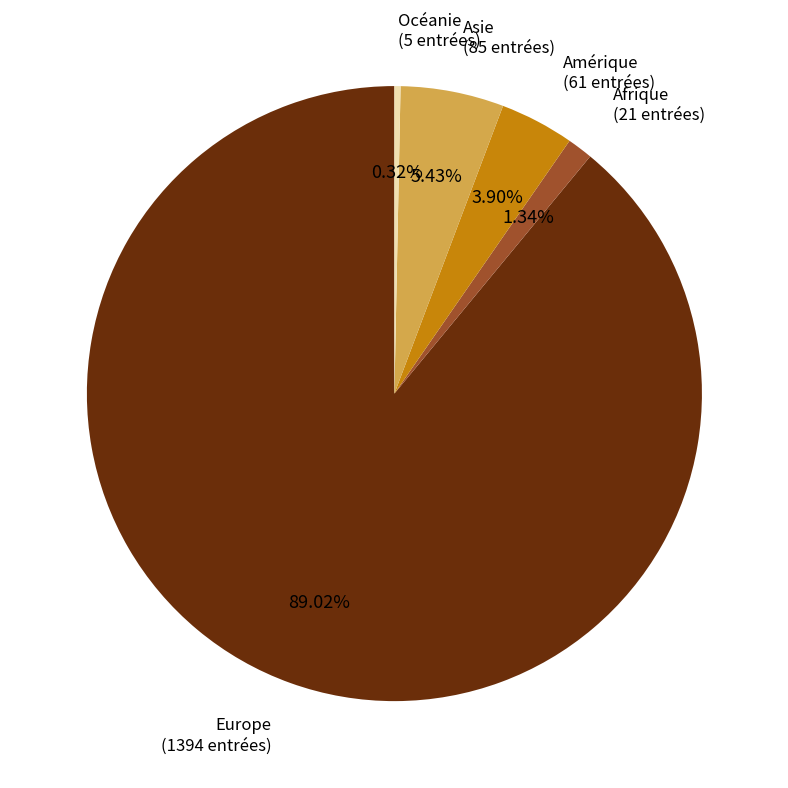

Is there a majority slice in this chart?

Yes